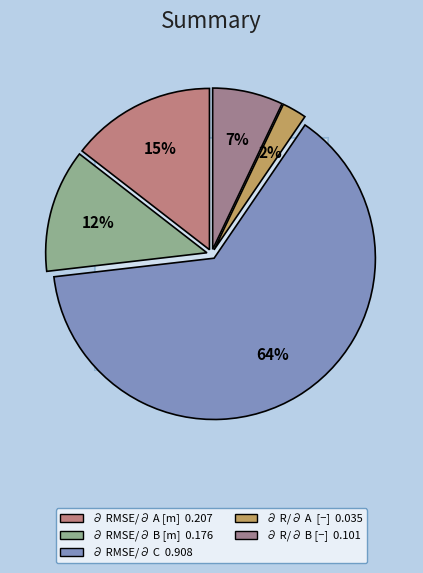

Is ∂ RMSE/∂ C the majority of the pie?

Yes